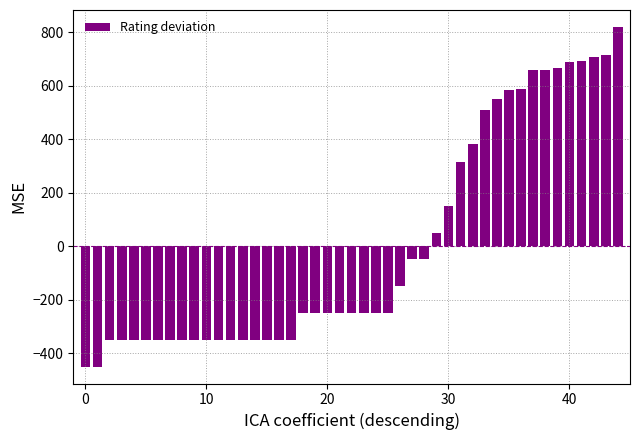

What is the greatest value displayed?

819.5